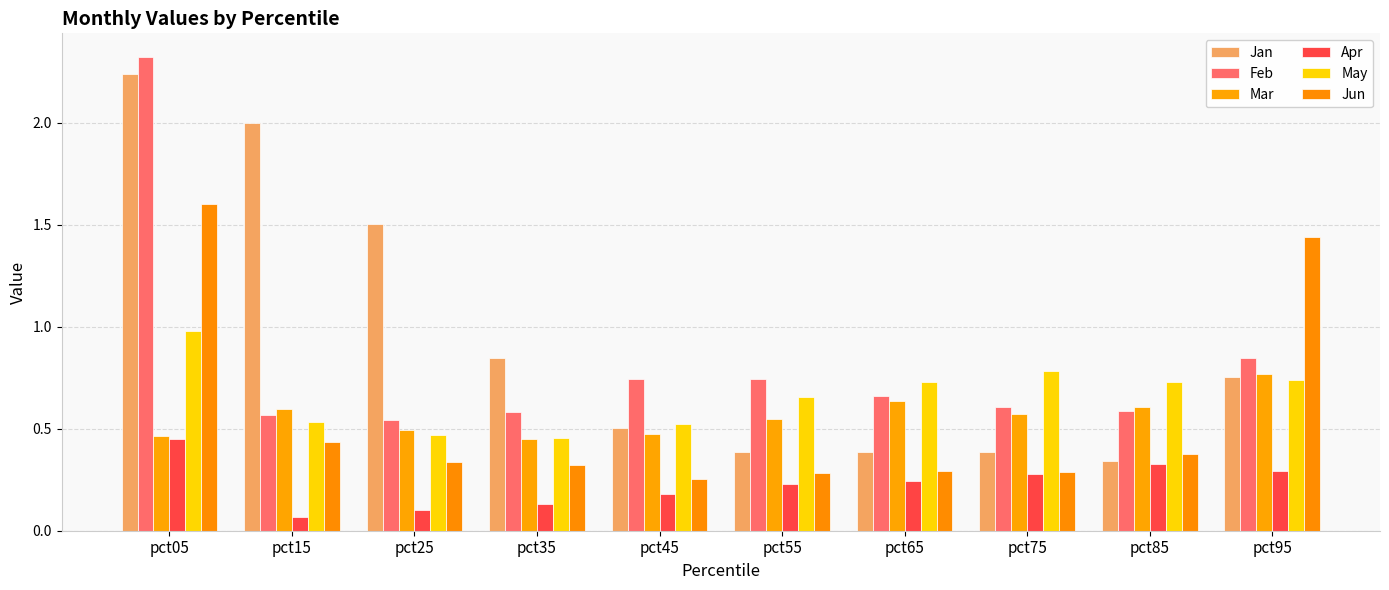

Rank the series at pct35 from lowest to highest value.

Apr, Jun, Mar, May, Feb, Jan